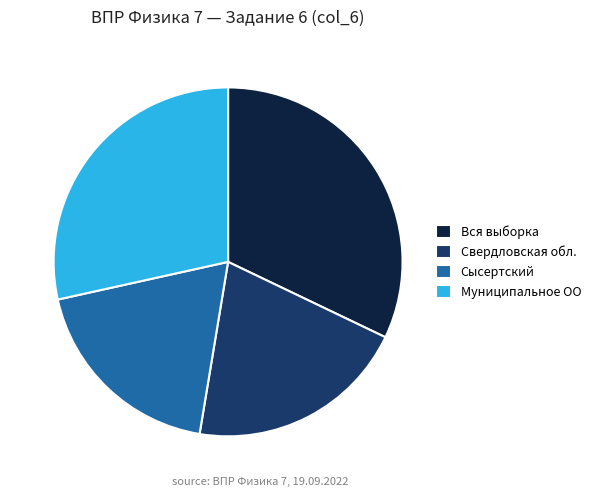

What is the ratio of the value at Муниципальное ОО to the value at Вся выборка?

0.9